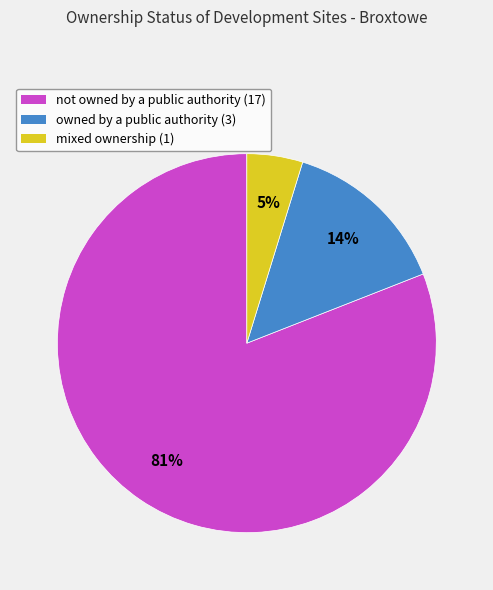

How many segments does this pie chart have?

3